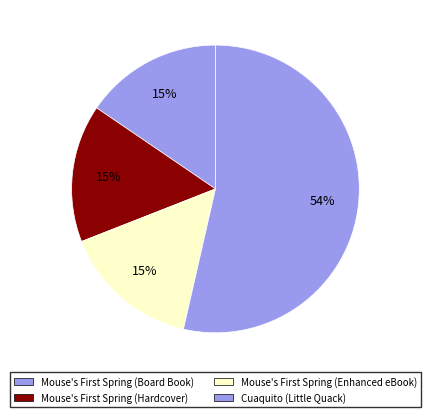

Does any single category account for the majority?

Yes